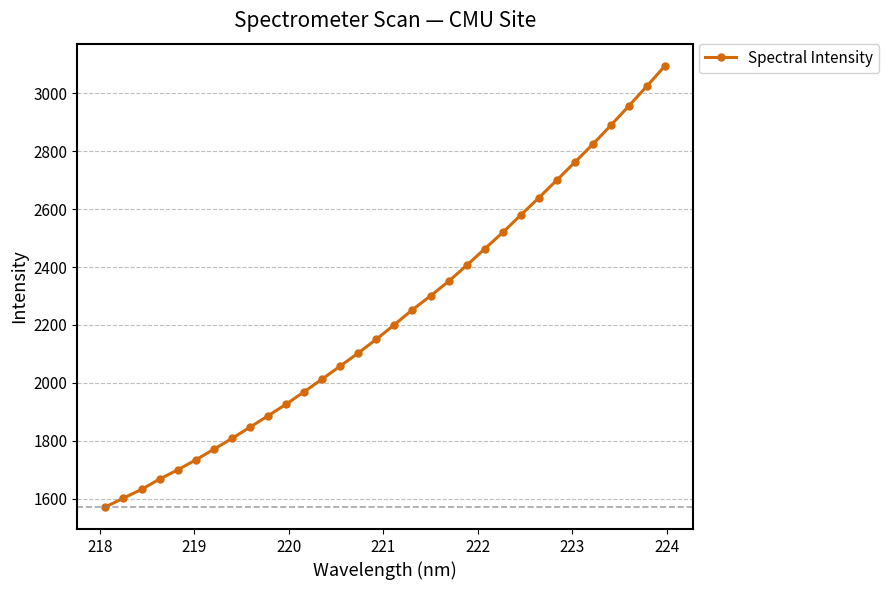

True or false: there are more than 2 points higher than both neighbors.

False